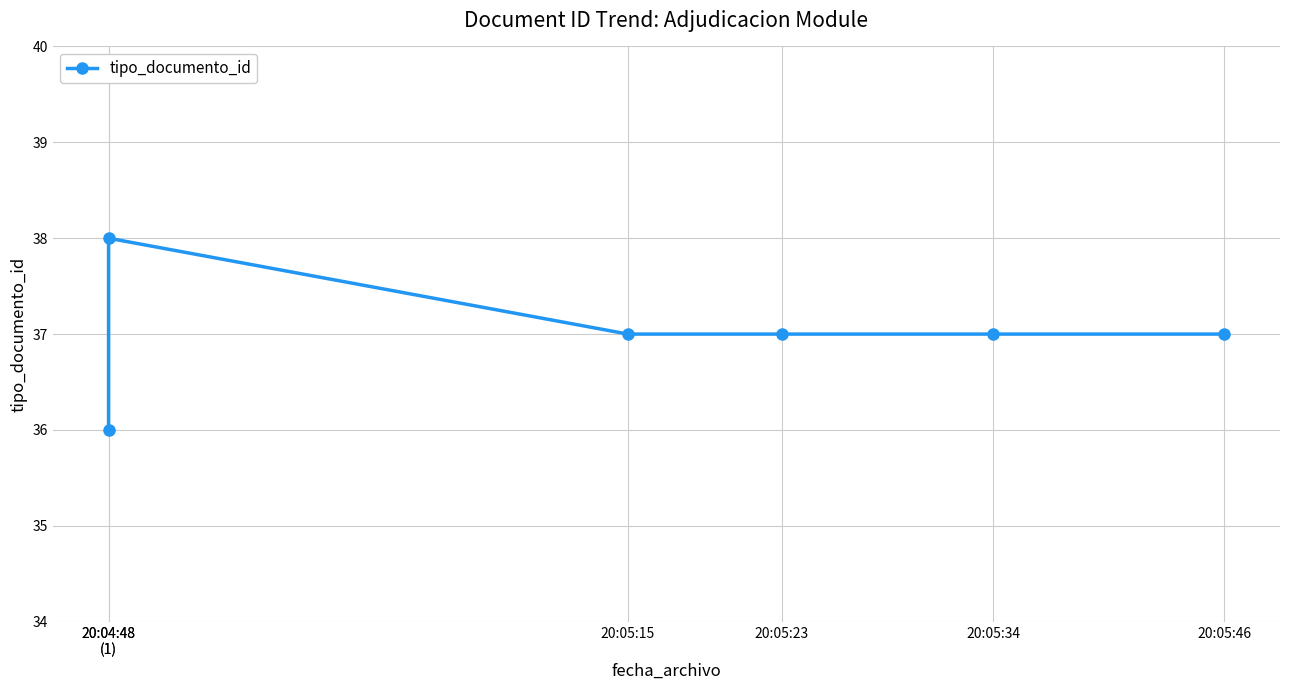

List the labels in order of value, smallest first.

20:04:48
(1), 20:05:15, 20:05:23, 20:05:34, 20:05:46, 20:04:48
(1)